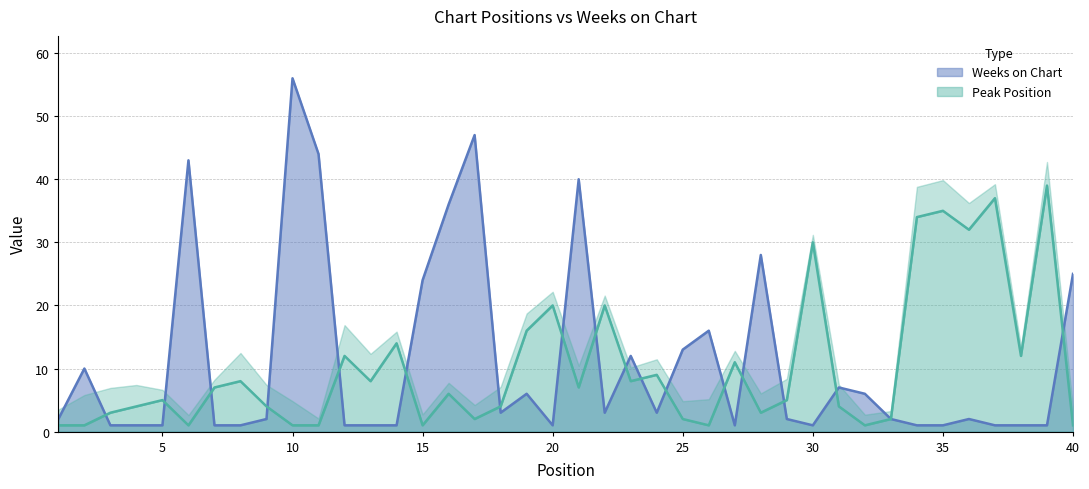

What is the total value across all series at 37?

38